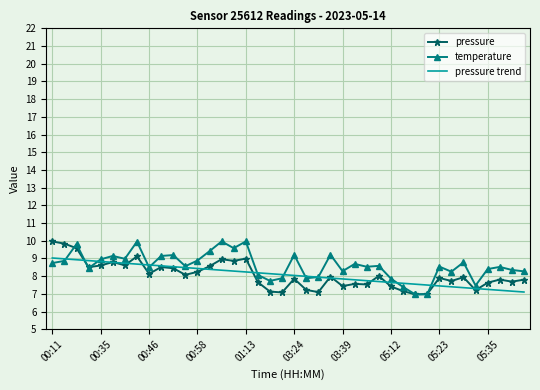

What is the maximum value shown in the chart?

10.0